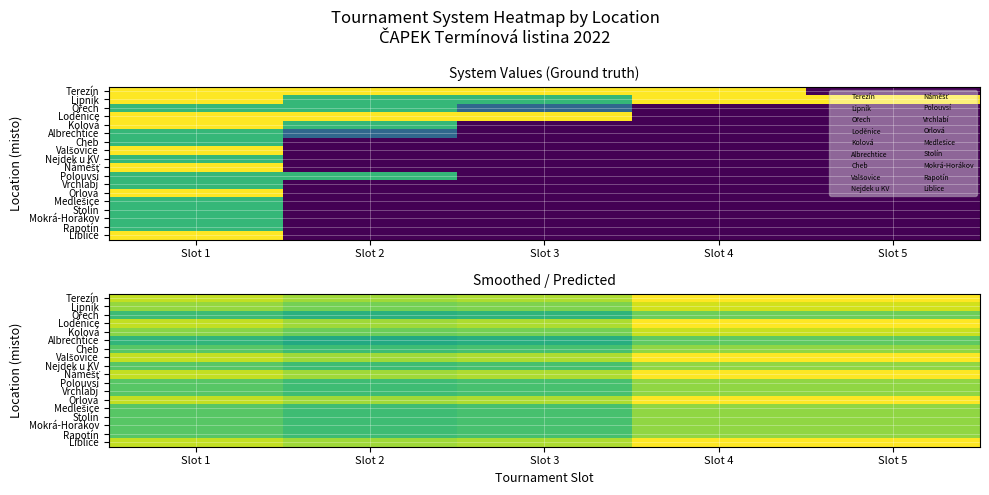

What is the difference between the maximum and minimum values in the Polouvsí series?

0.4